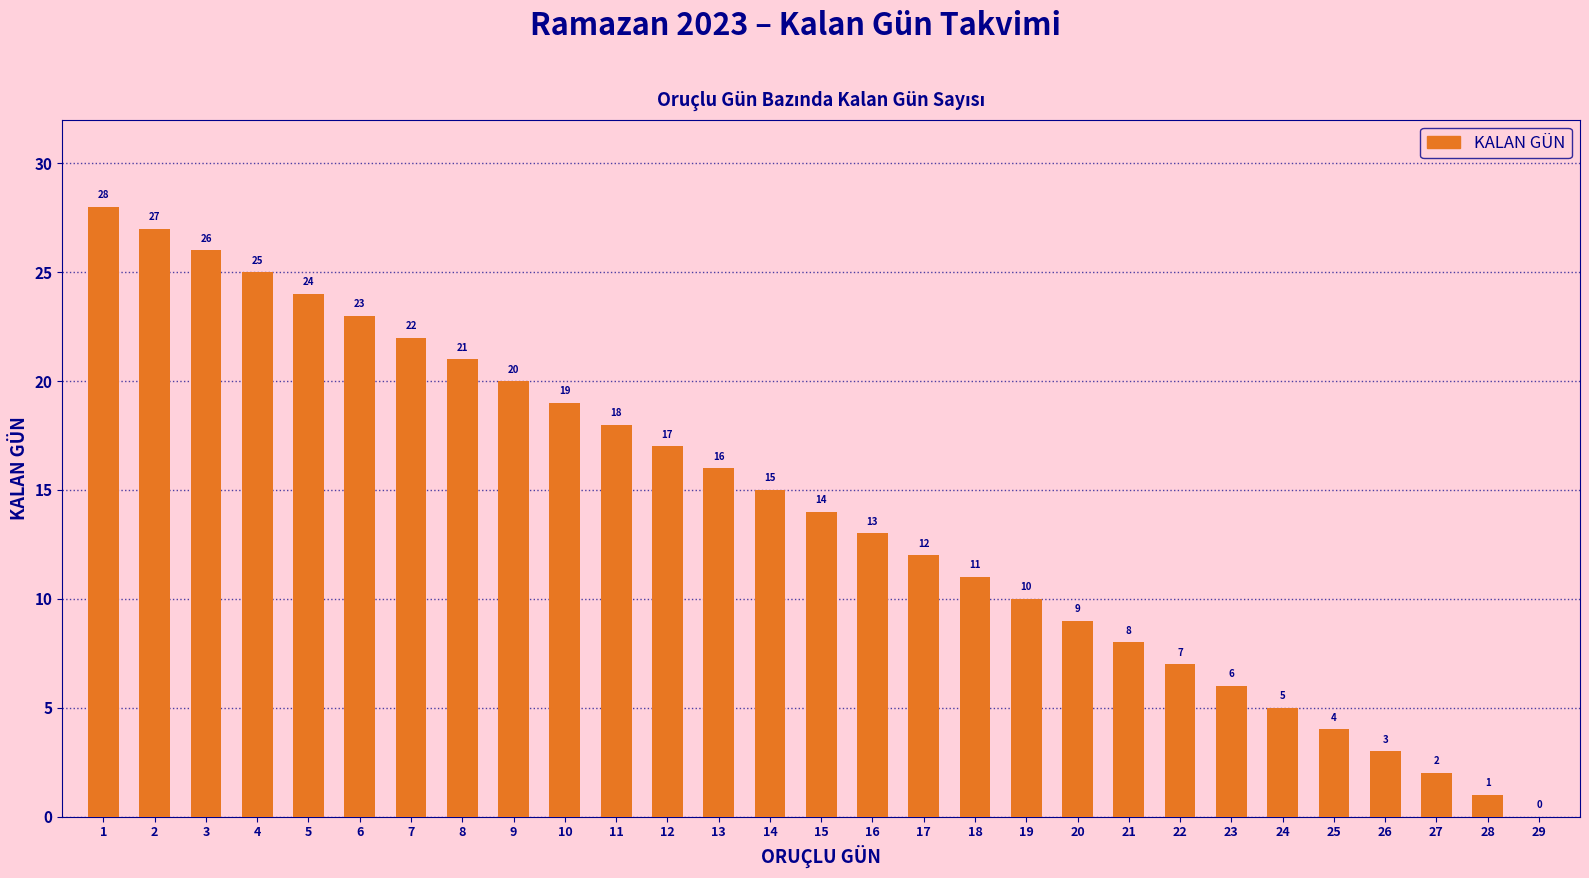

Which has a higher value, 26 or 19?

19